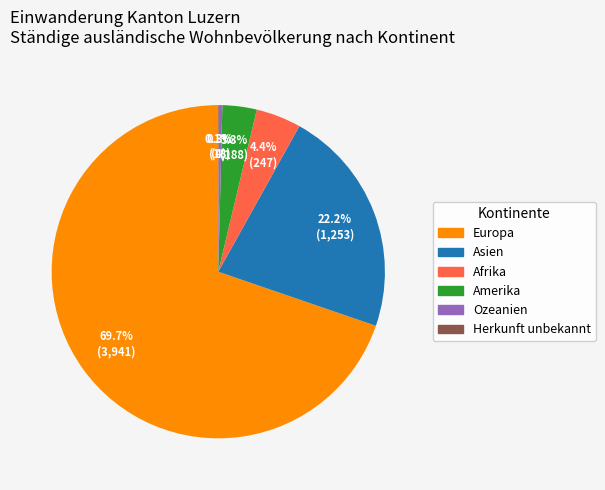

Is there a majority slice in this chart?

Yes